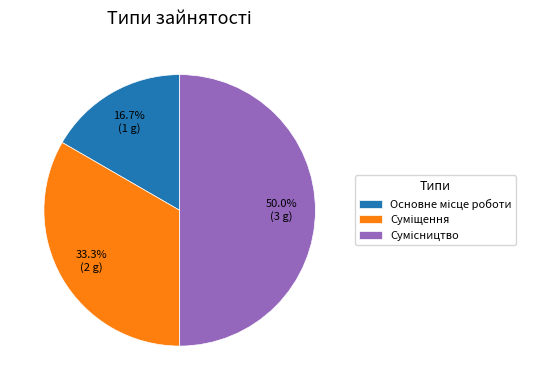

How many segments does this pie chart have?

3